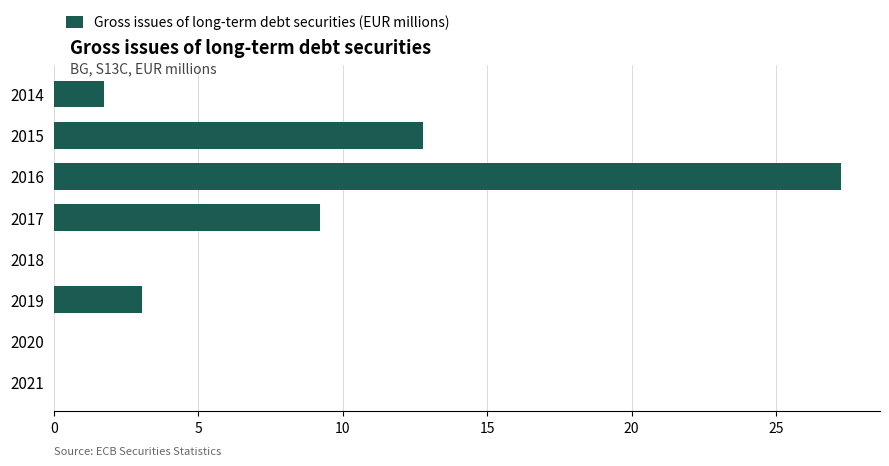

Which label corresponds to the largest value in the chart?

2016